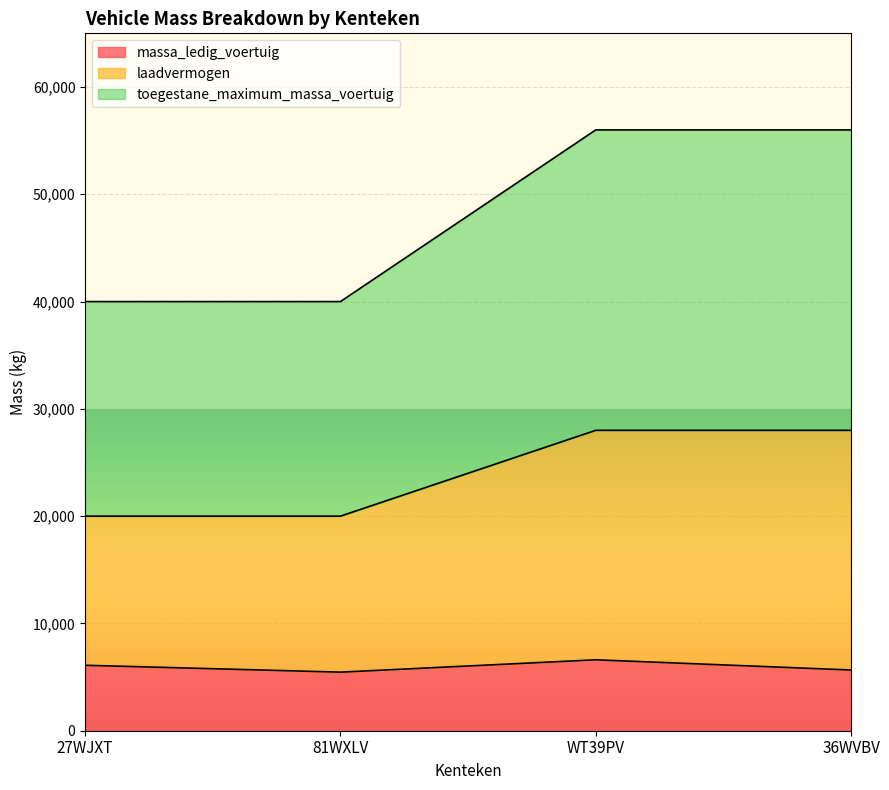

What are all the series names shown in the legend?

massa_ledig_voertuig, laadvermogen, toegestane_maximum_massa_voertuig